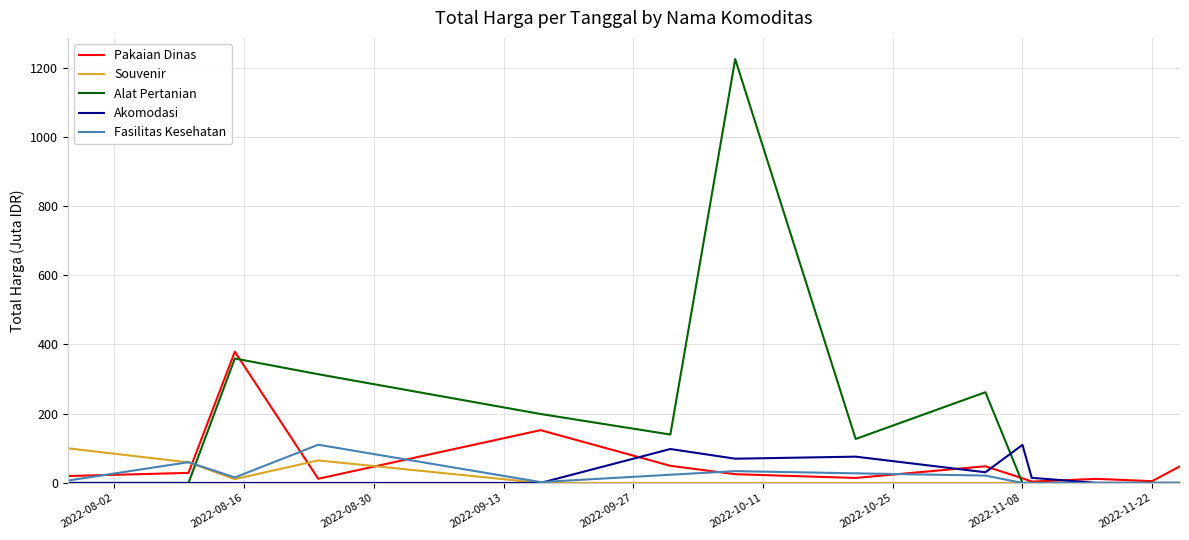

Which series has the largest range (max minus min)?

Alat Pertanian